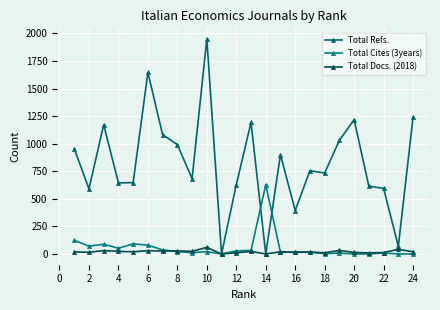

Reading right to left, what are all the values shown in this chart?

Total Refs.: 1240	70	595	615	1218	1031	734	755	394	901	0	1193	627	0	1949	683	992	1082	1646	647	645	1172	590	956
Total Cites (3years): 0	0	9	0	0	8	3	15	20	15	628	32	28	0	21	12	22	37	80	92	52	88	71	124
Total Docs. (2018): 20	42	13	10	14	32	11	18	14	20	0	23	11	0	60	24	28	27	30	20	23	31	15	19